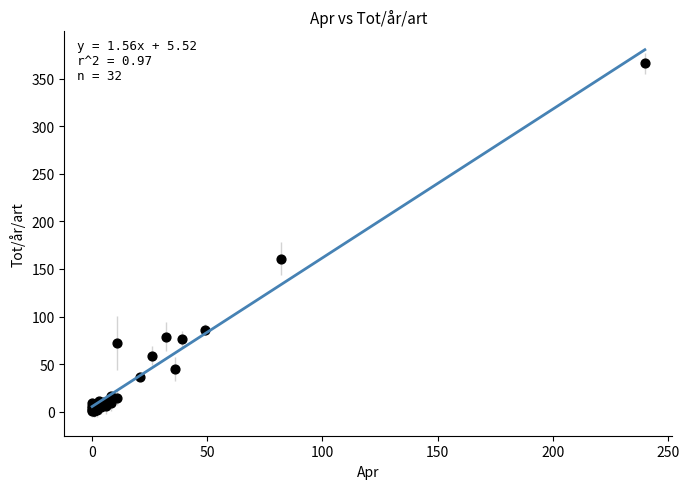

What Y value in the scatter plot is closest to 183?

161